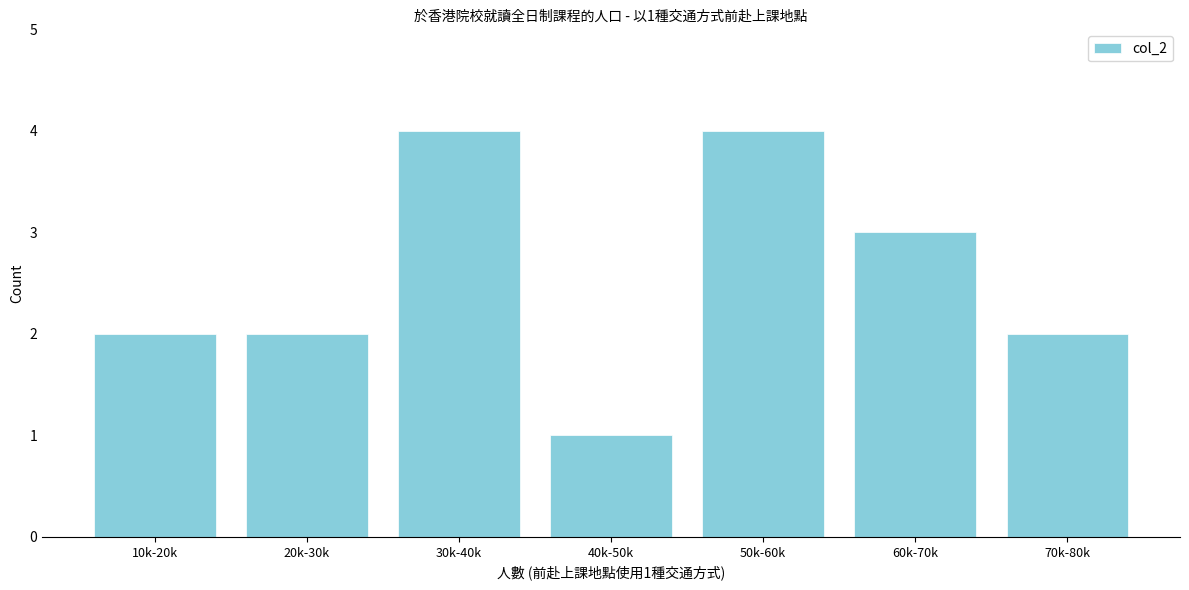

Reading right to left, list all the values displayed in this chart.

2	3	4	1	4	2	2